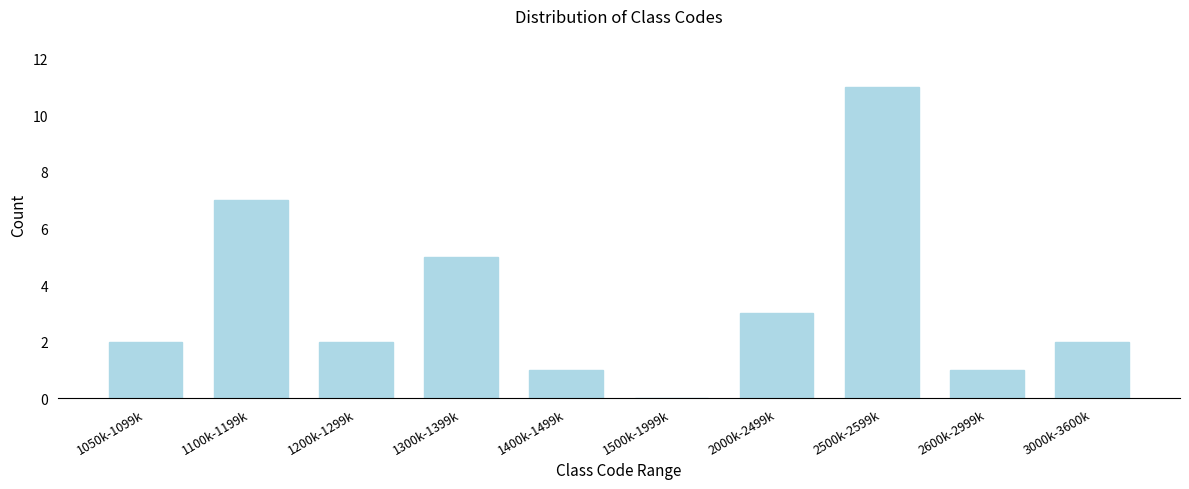

Reading left to right, what are all the values shown in this chart?

1050k-1099k=2	1100k-1199k=7	1200k-1299k=2	1300k-1399k=5	1400k-1499k=1	1500k-1999k=0	2000k-2499k=3	2500k-2599k=11	2600k-2999k=1	3000k-3600k=2